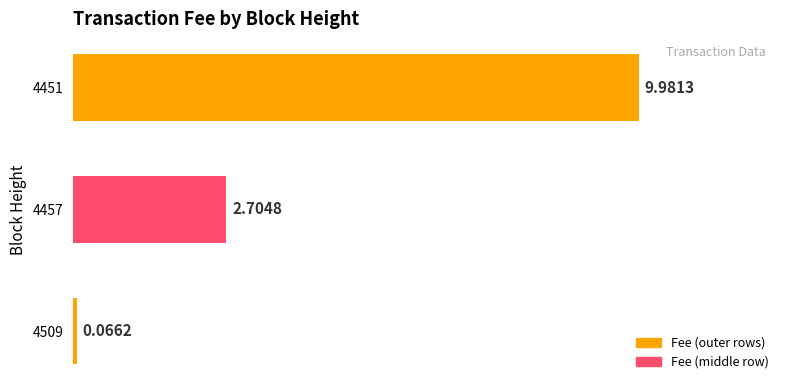

List the labels in order of value, smallest first.

4509, 4457, 4451